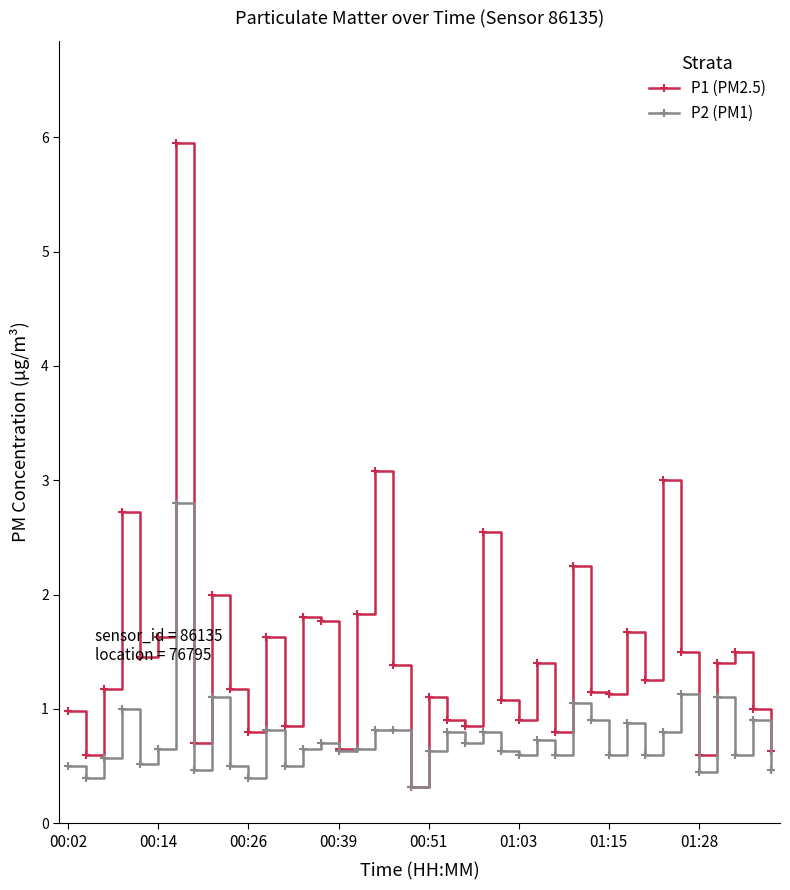

At how many categories does at least one series exceed 5?

1